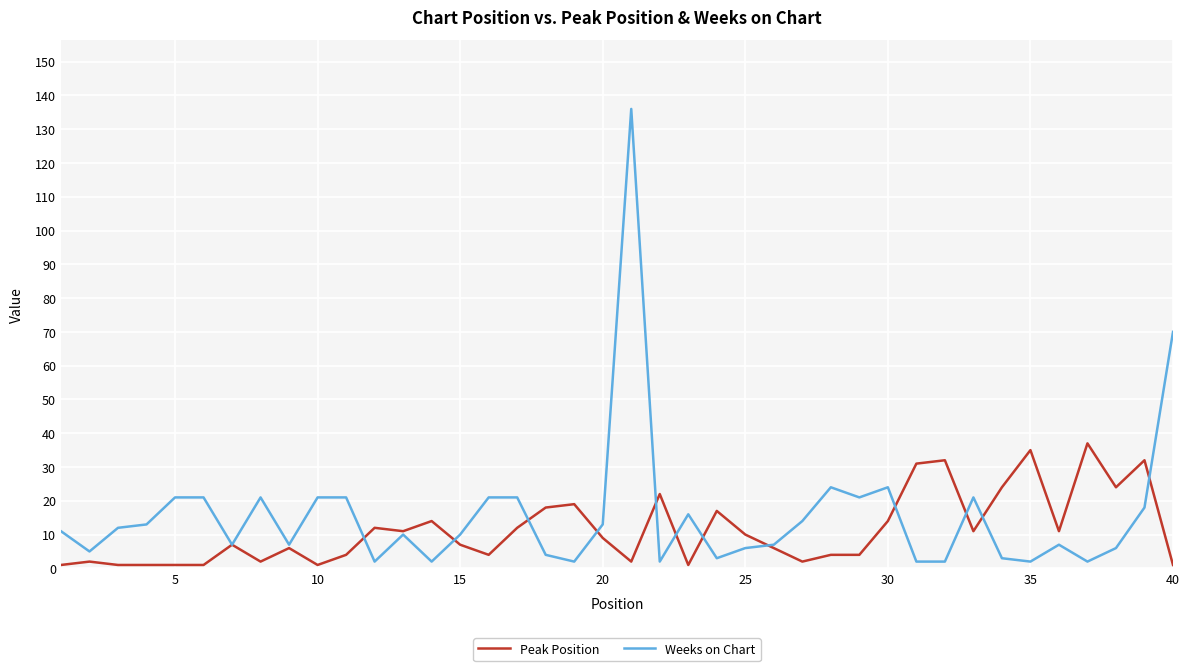

Which series has the widest spread of values?

Weeks on Chart